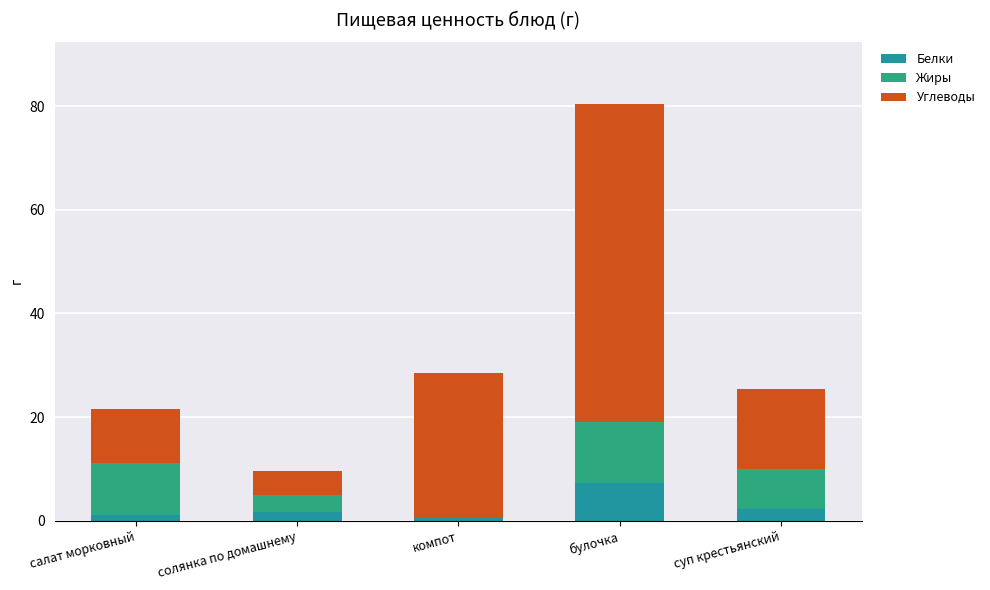

What is the maximum value for Белки?

7.3